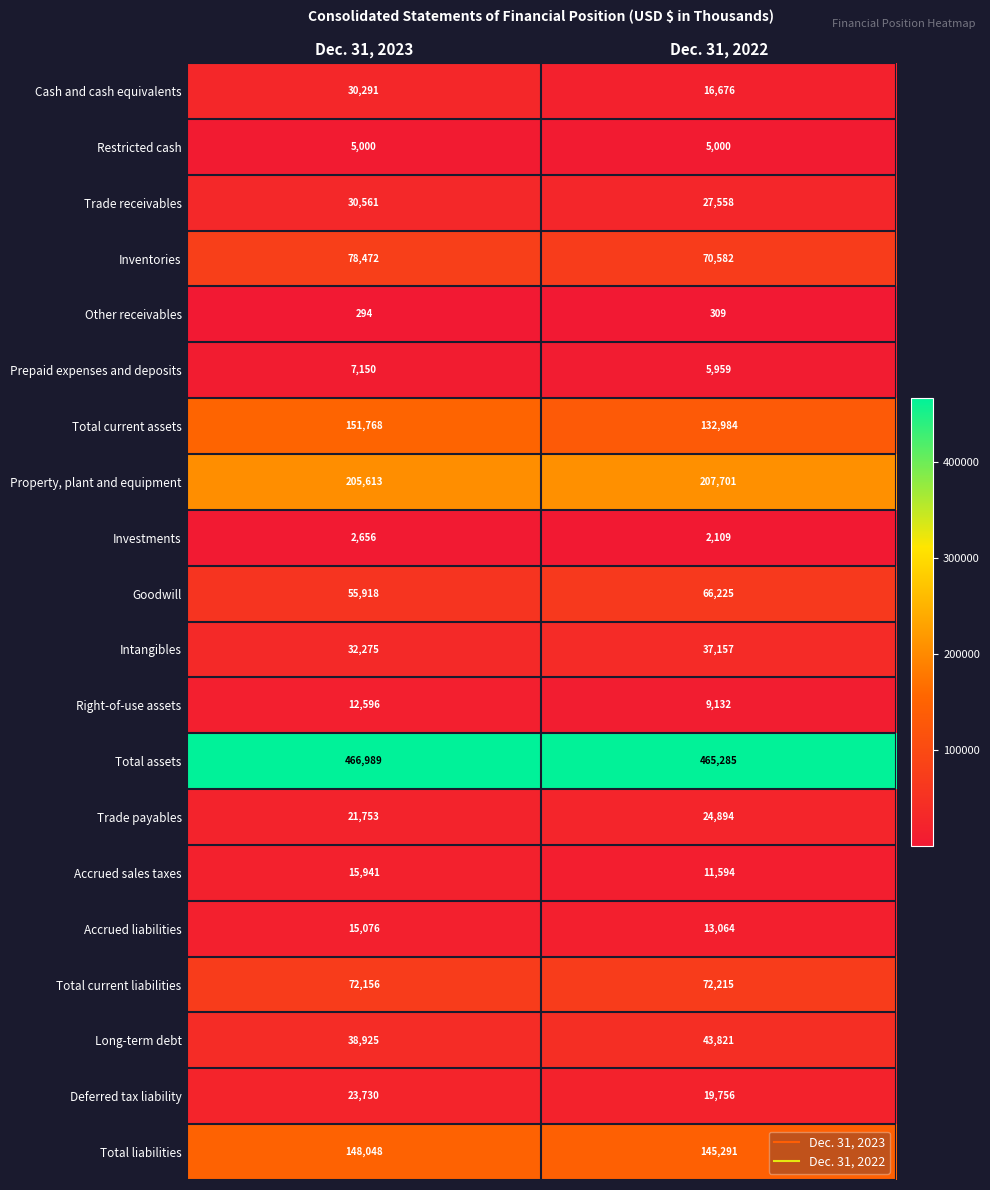

Which series has the largest total across all categories?

Total assets